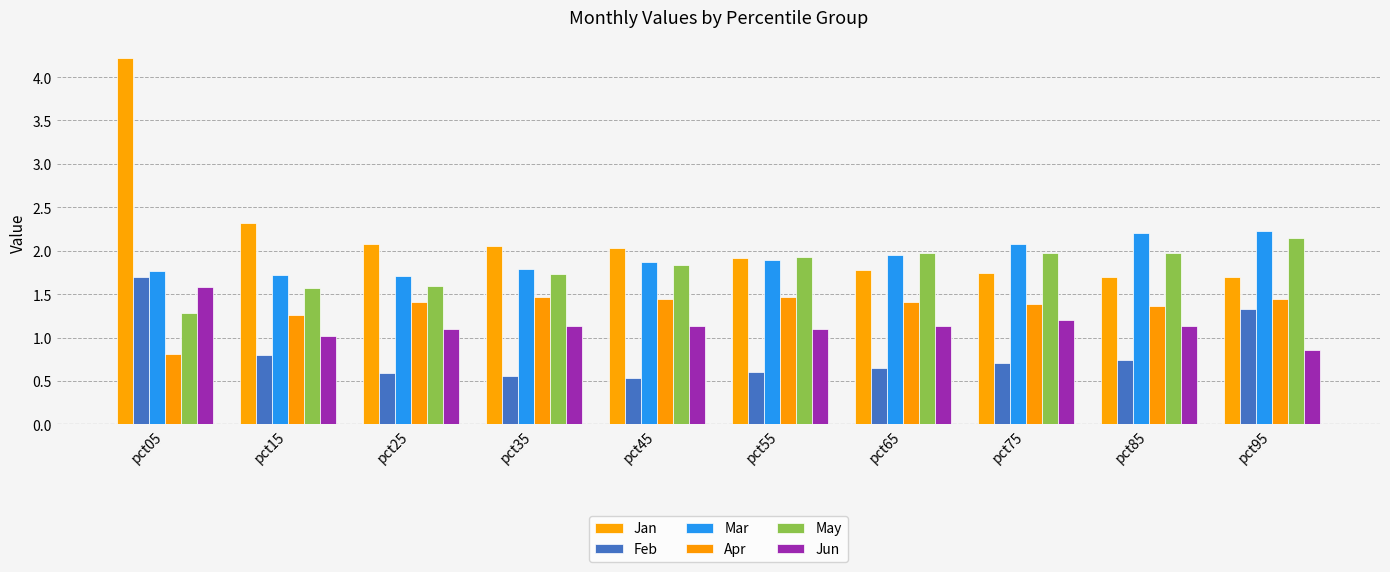

Does the chart contain stacked bars?

No